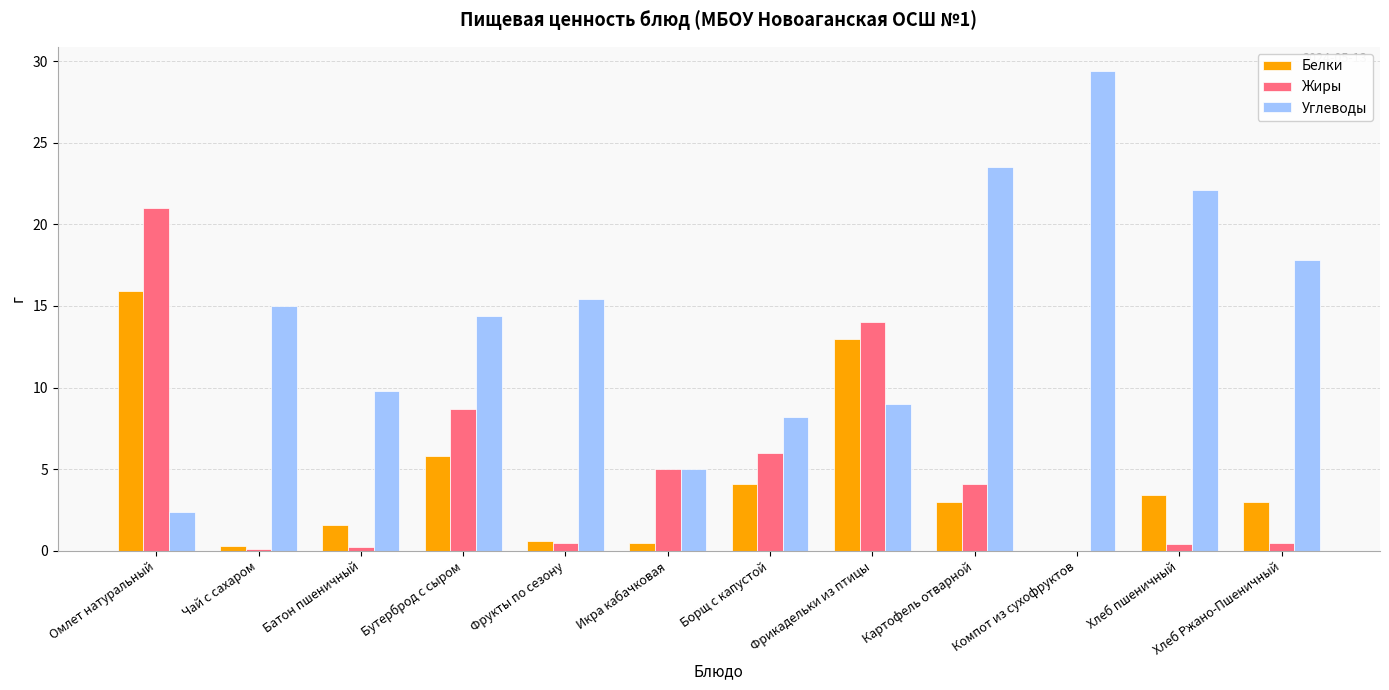

Which series has the largest total across all categories?

Углеводы